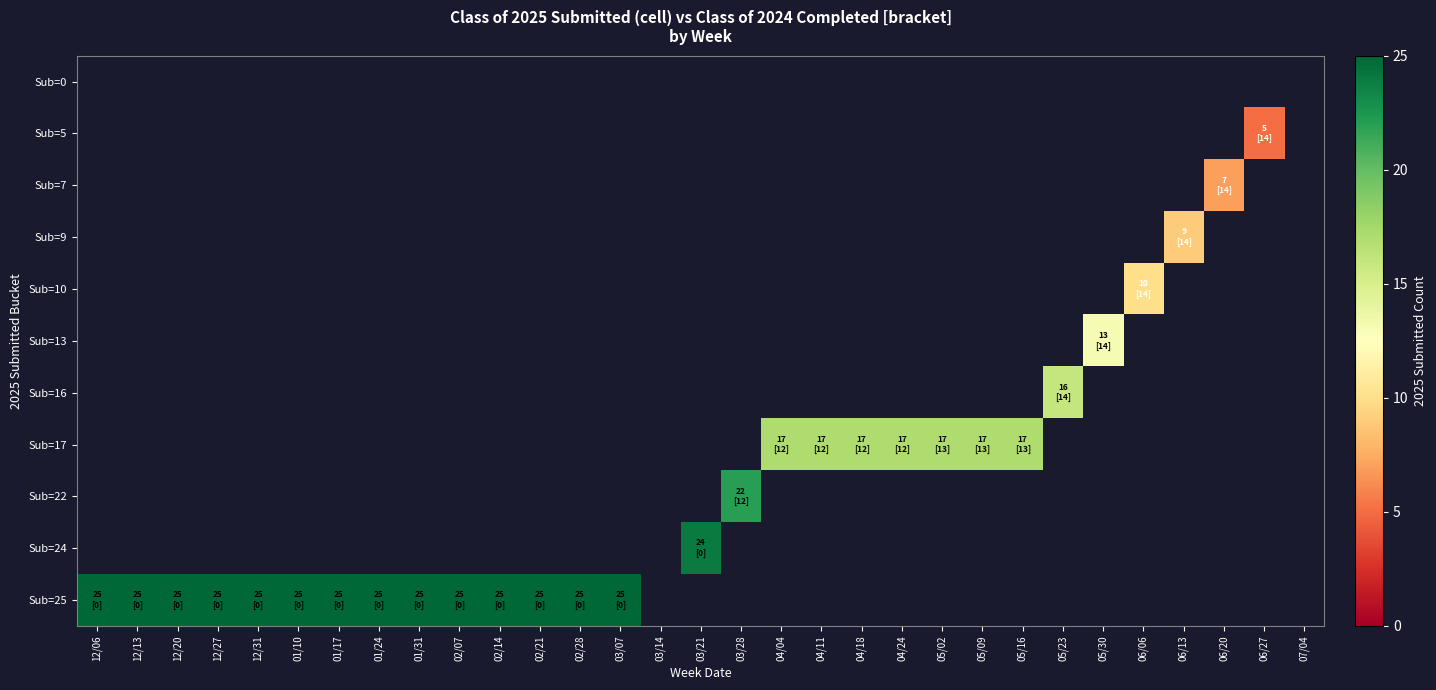

Which category has the highest value across all series?

12/06